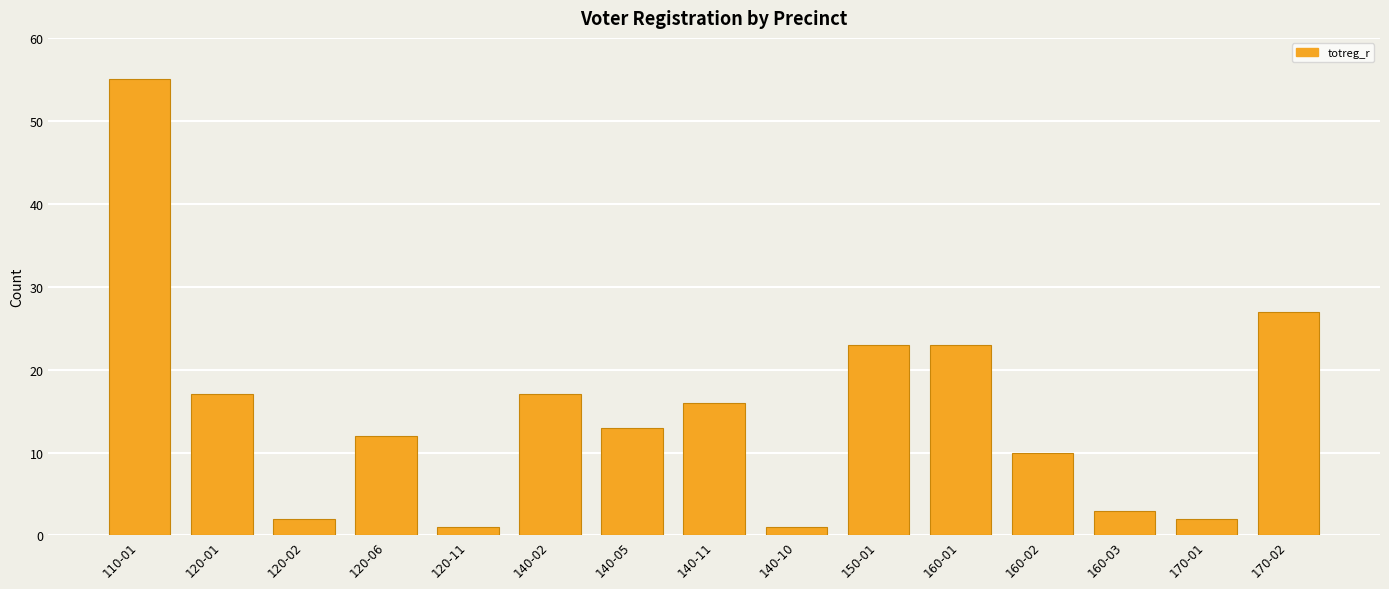

True or false: the data shows 10 at 160-02.

True